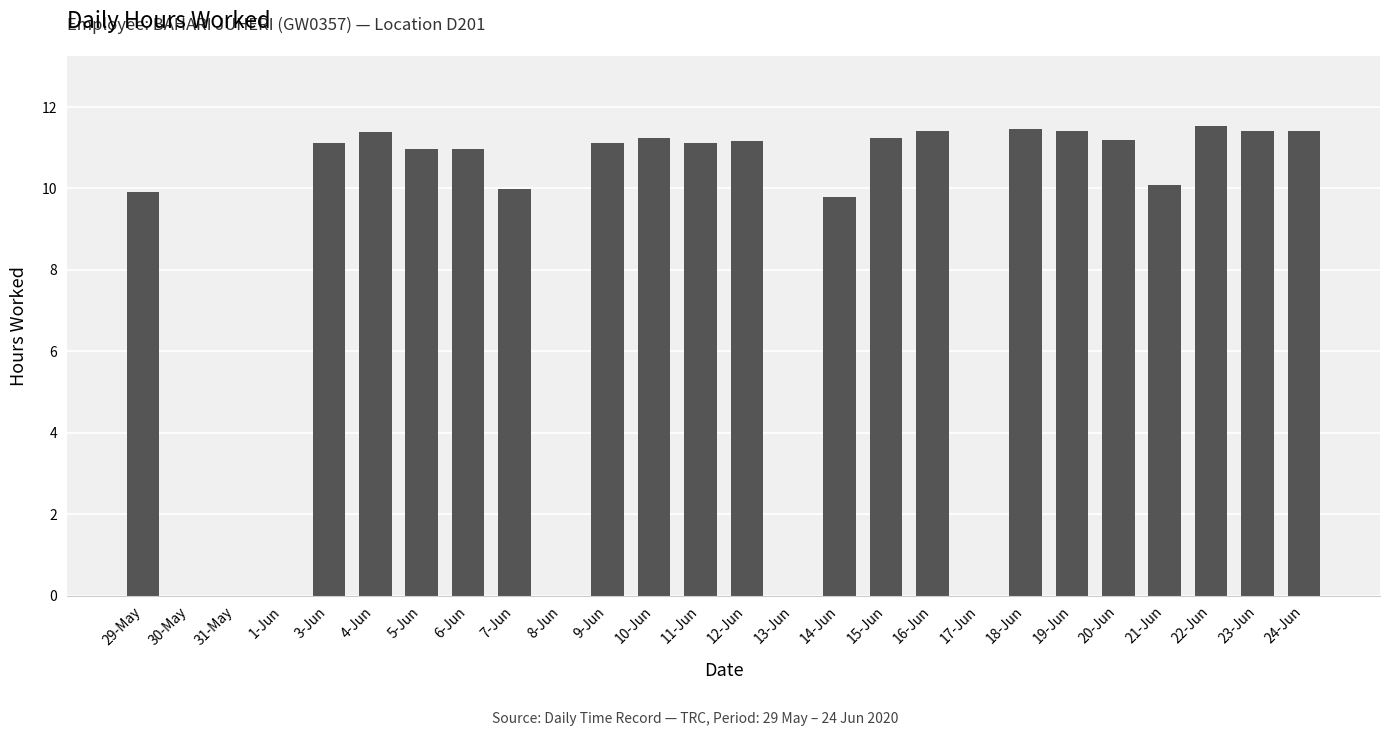

Is it true that the value at 12-Jun is 11.2?

True